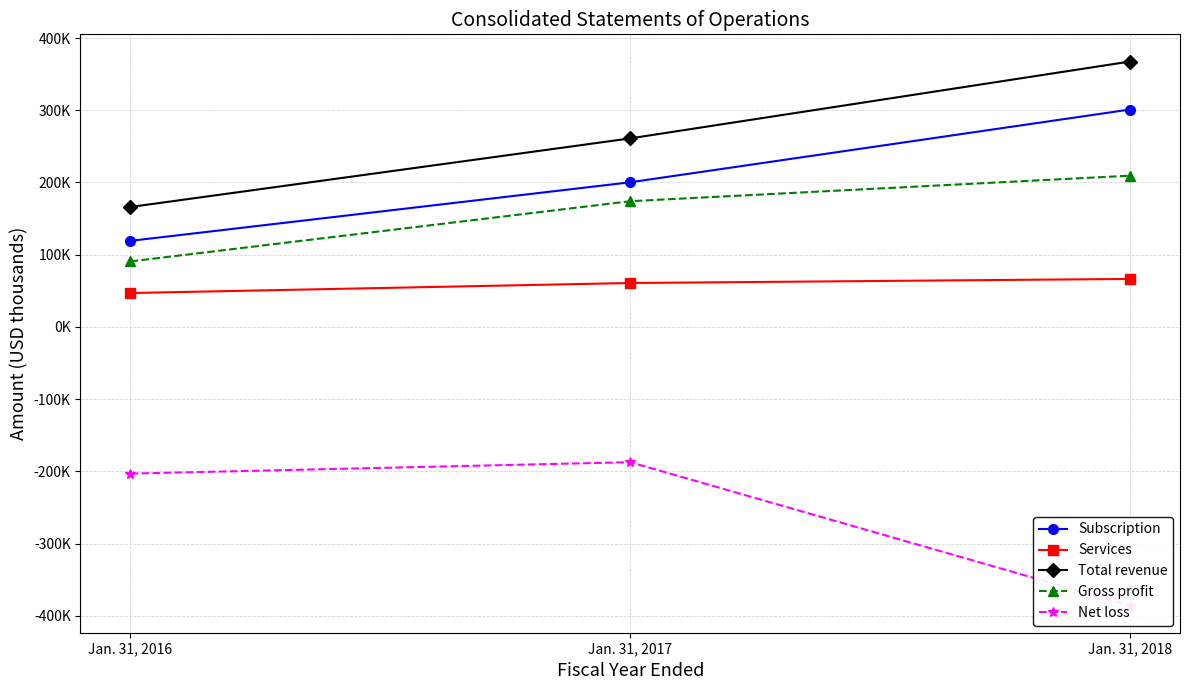

Is it true that Gross profit equals 174038 at Jan. 31, 2017?

True